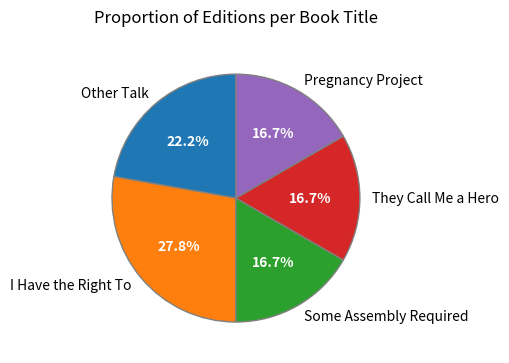

Is there a majority slice in this chart?

No